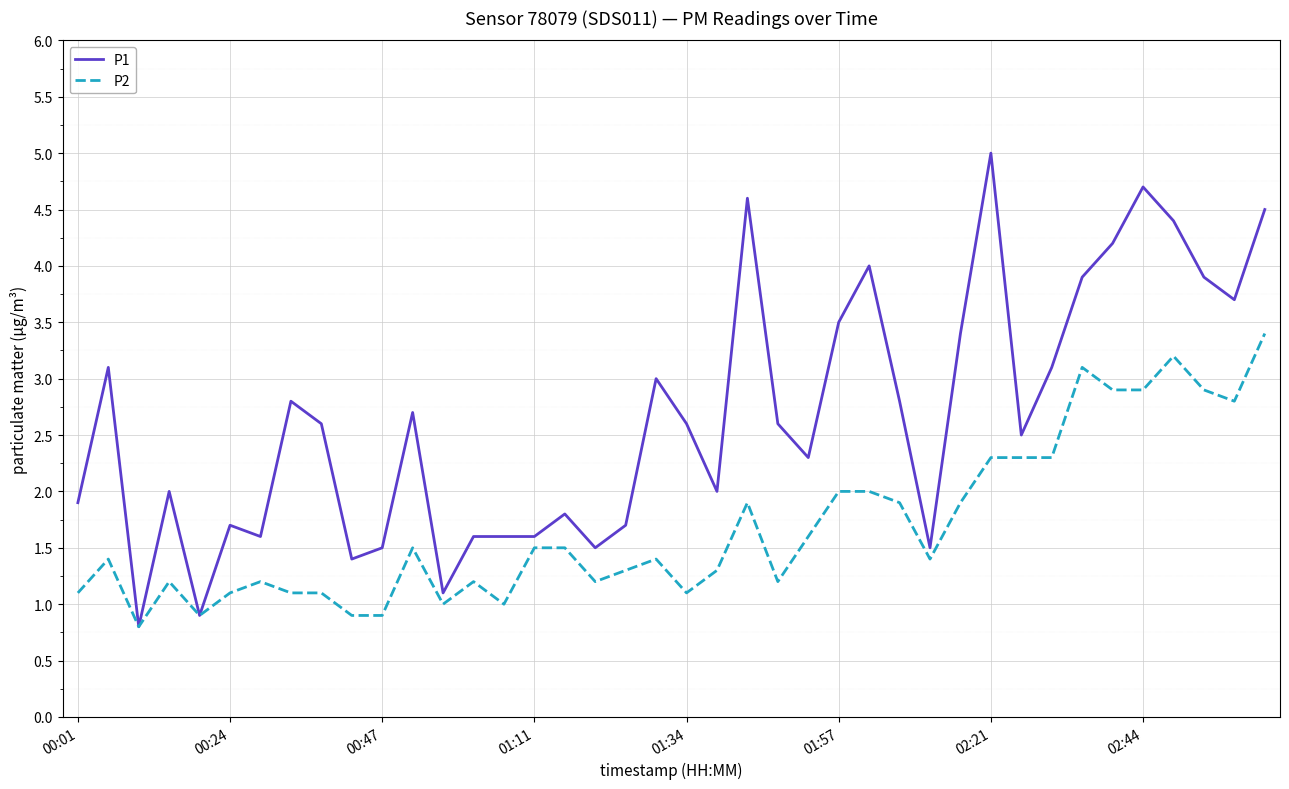

What is the lowest value of the P2 series?

0.8